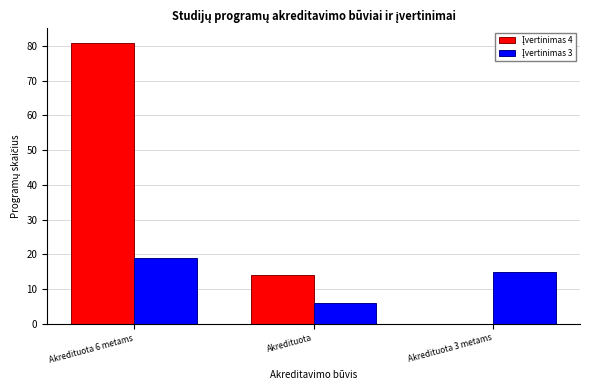

What is the total value across all series at Akredituota?

20